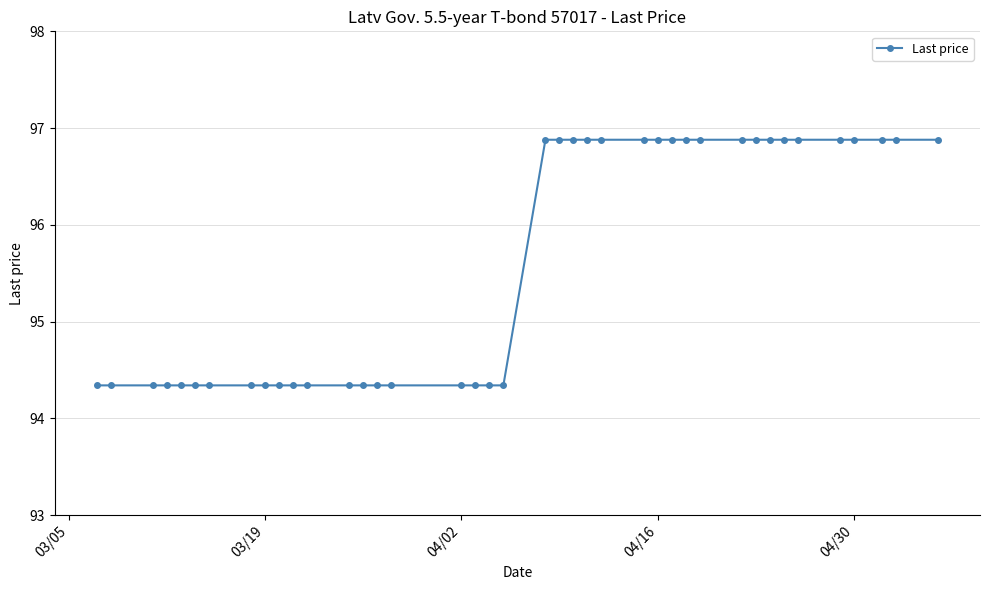

What is the difference between the second highest and second lowest values?

2.5